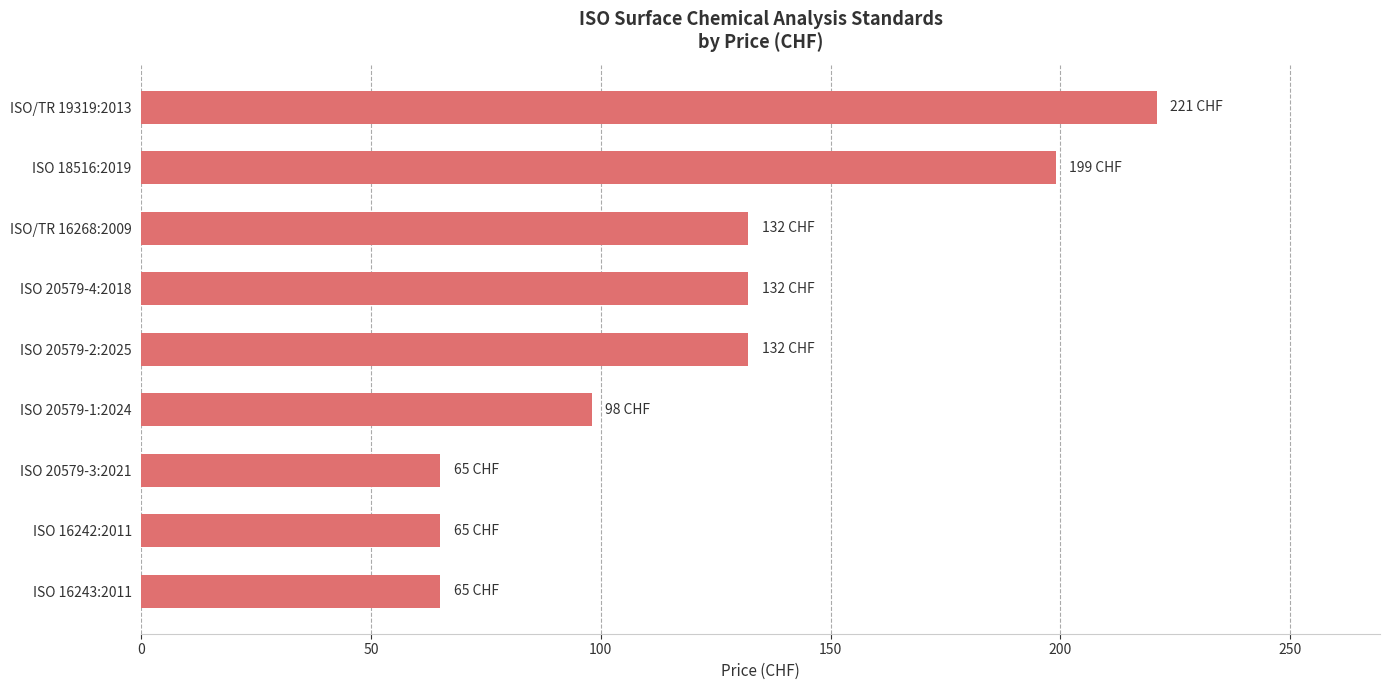

Reading bottom to top, list all the values displayed in this chart.

65	65	65	98	132	132	132	199	221